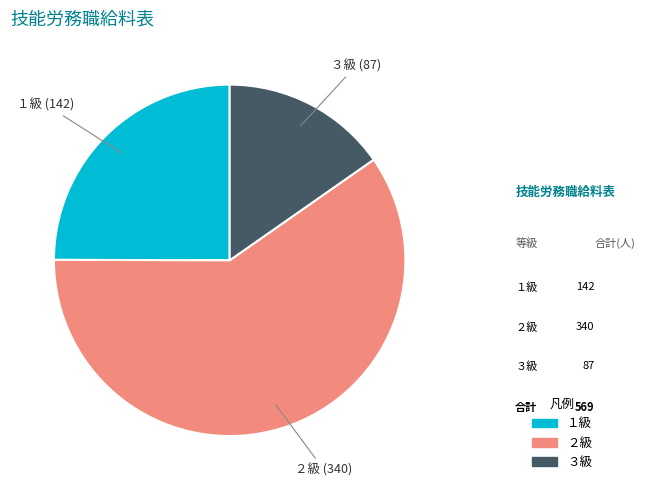

Do ２級 and １級 together represent more than half of the pie?

Yes